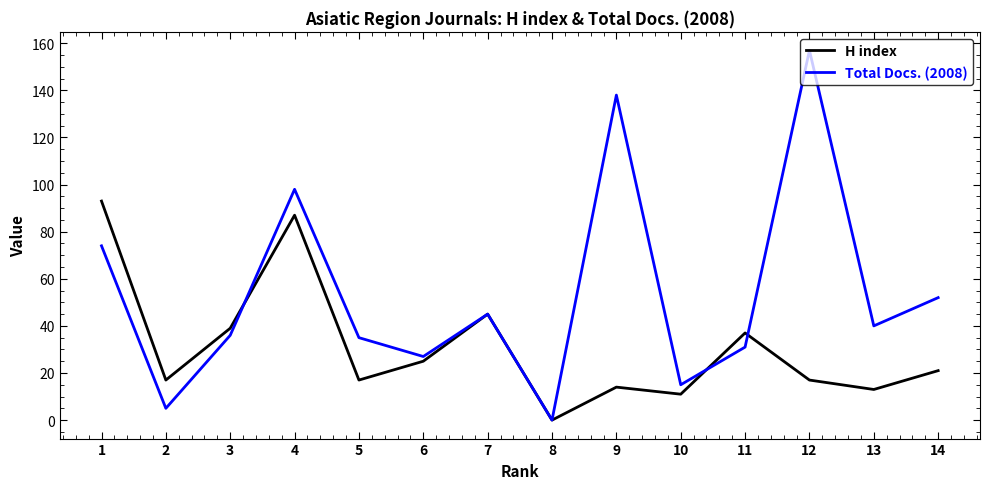

Which series changed the most between 4 and 5?

H index